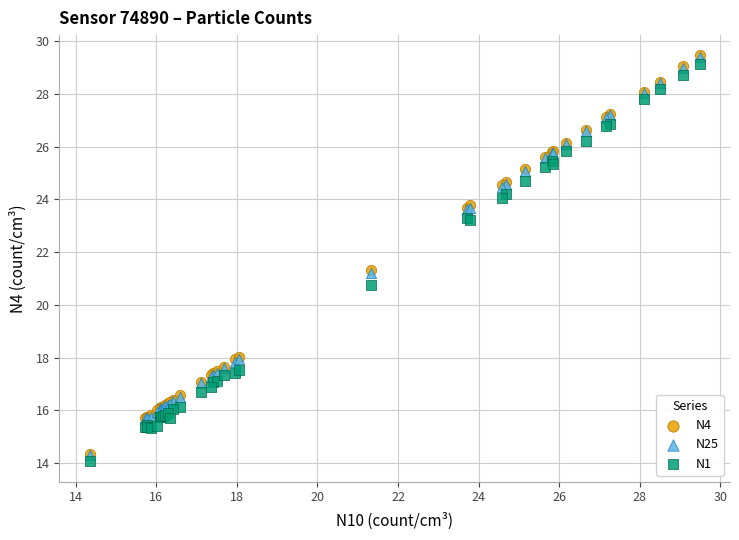

Which series contains the lowest Y value?

N1